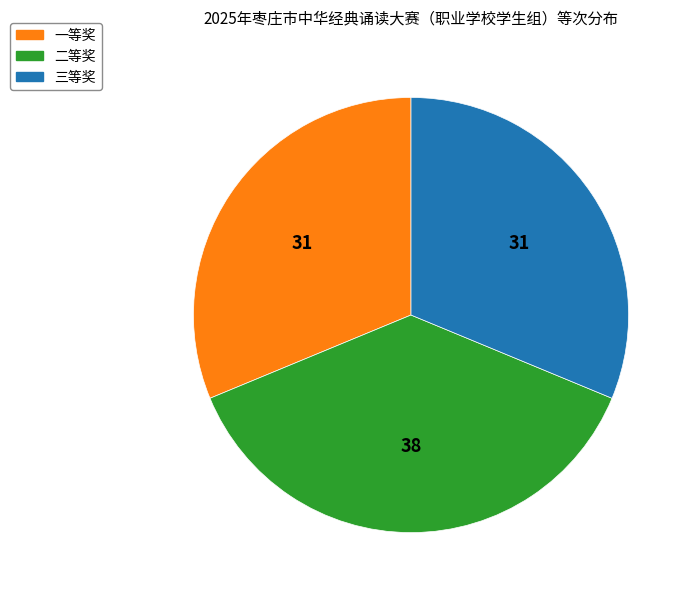

Which slice is the largest?

二等奖